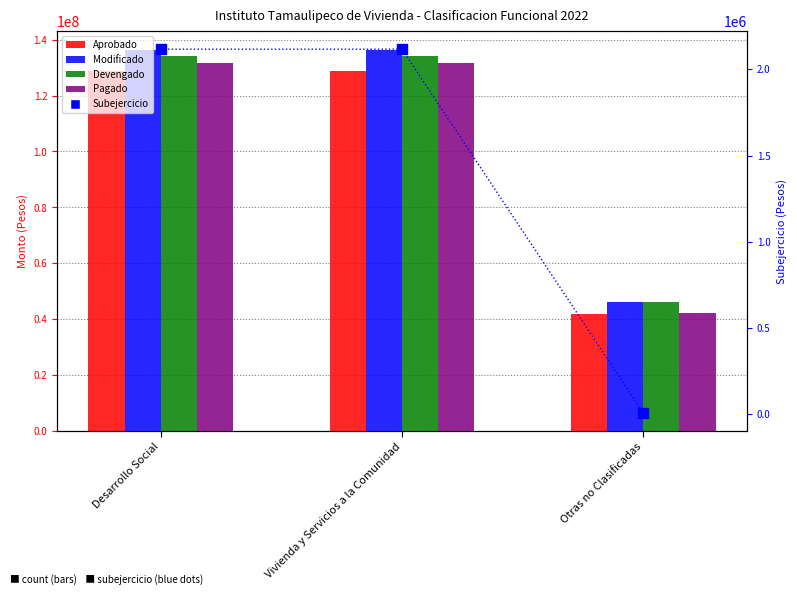

Which series has the largest total across all categories?

Modificado